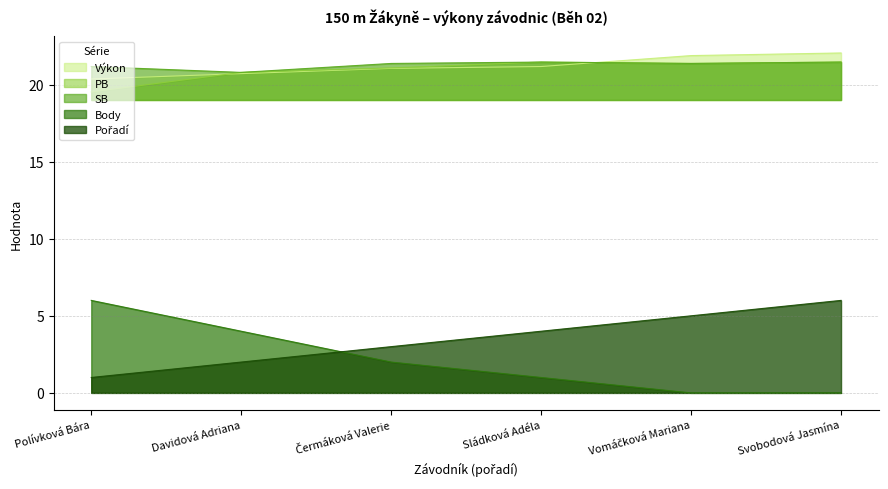

At which category is the sum across all series the highest?

Svobodová Jasmína